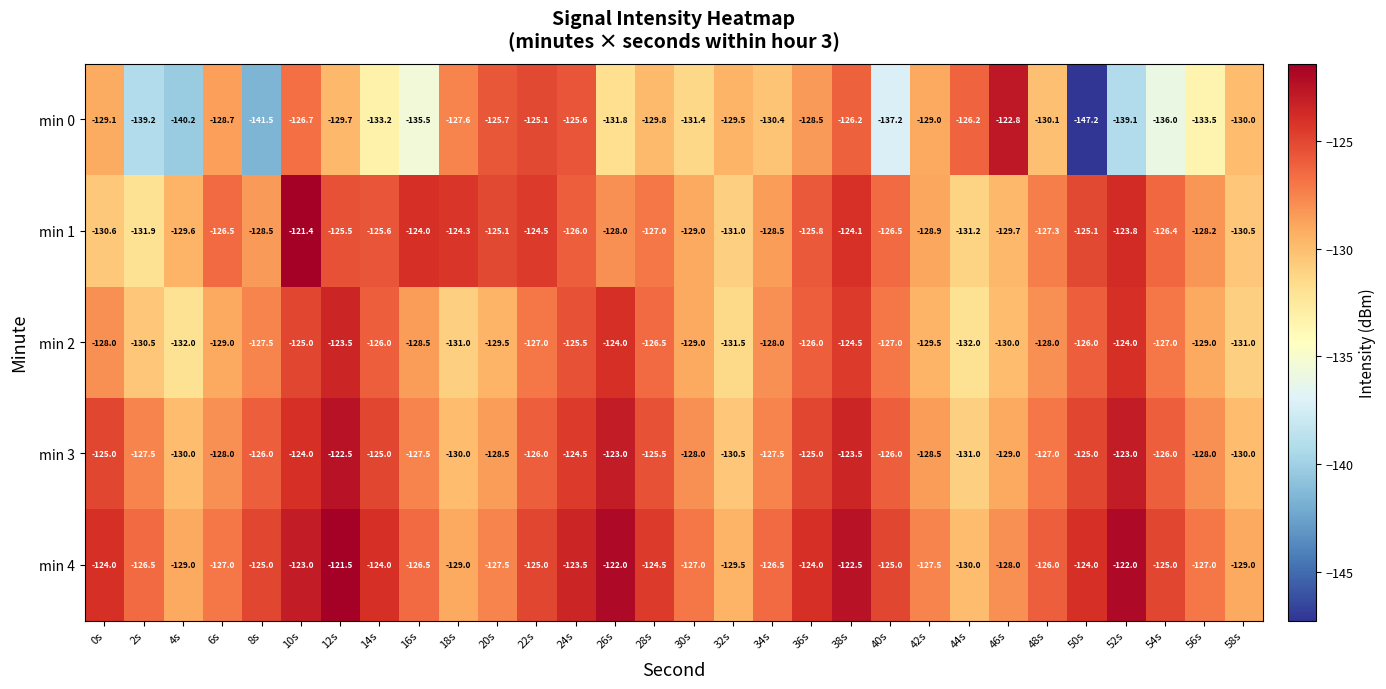

What is the minimum value shown in the chart?

-147.2